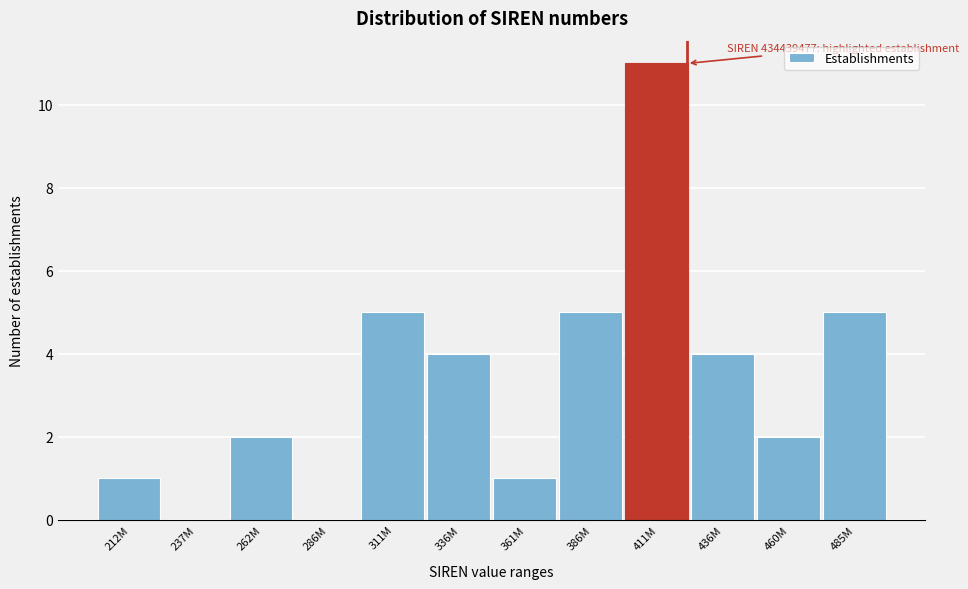

Reading right to left, transcribe all the data shown in this chart.

485M=5	460M=2	436M=4	411M=11	386M=5	361M=1	336M=4	311M=5	286M=0	262M=2	237M=0	212M=1